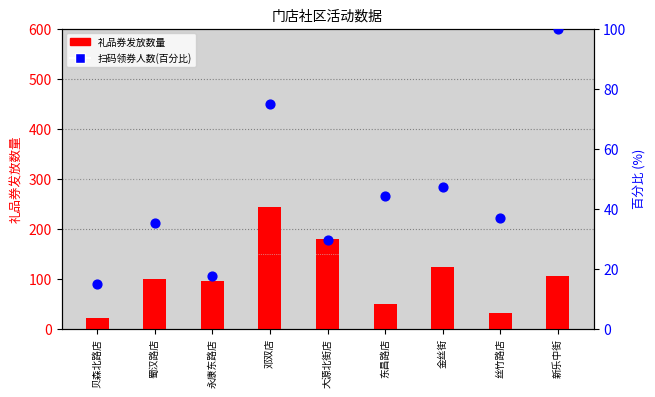

Which series has the largest total across all categories?

礼品券发放数量